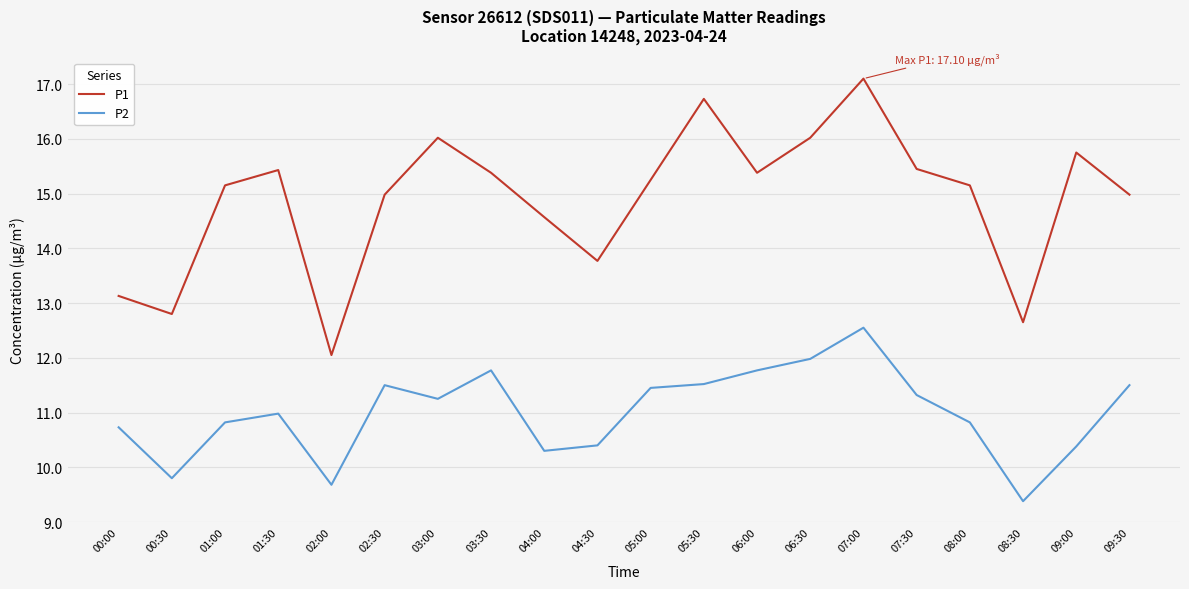

What position from the right is 07:30?

5